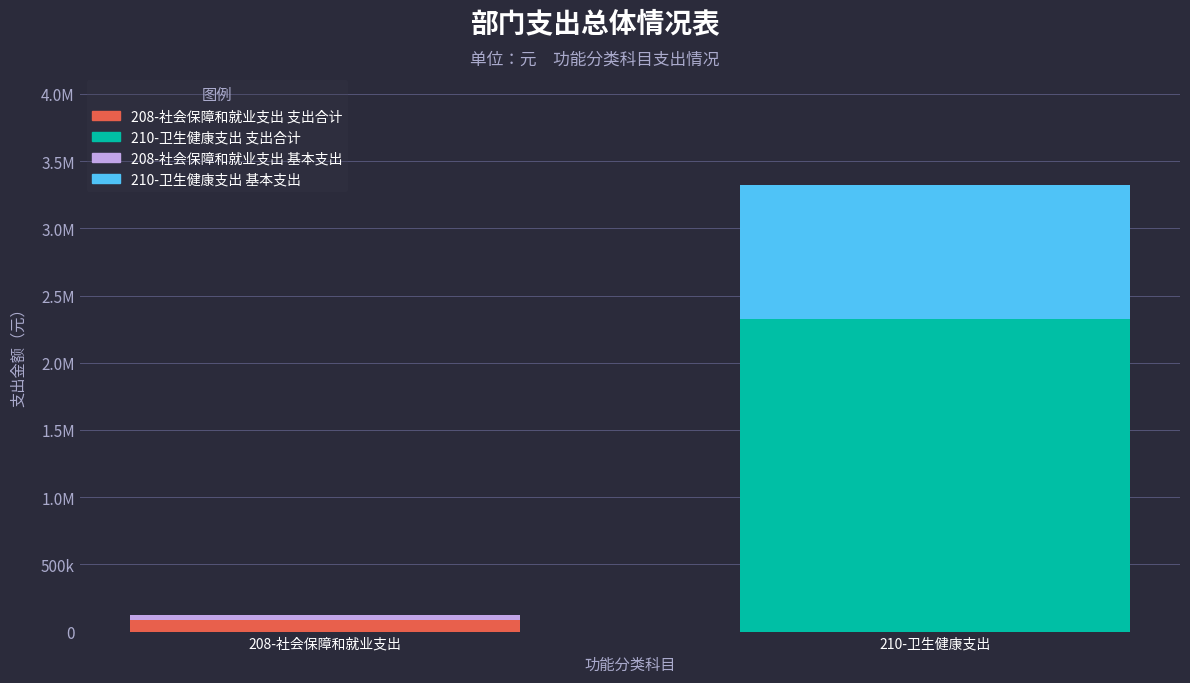

Rank the categories by value from lowest to highest.

208-社会保障和就业支出, 210-卫生健康支出